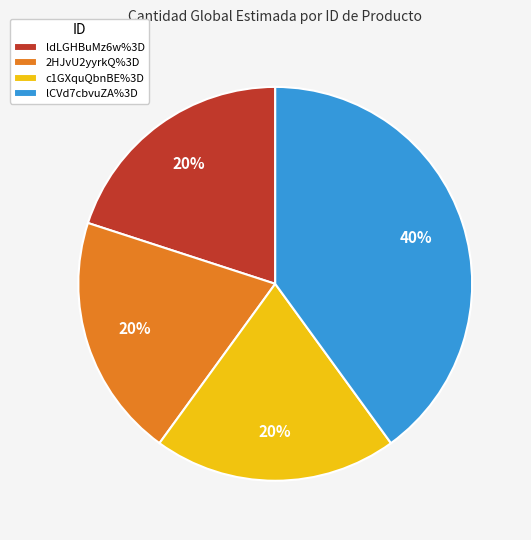

To the nearest percent, what percentage of the pie is 2HJvU2yyrkQ%3D?

20%